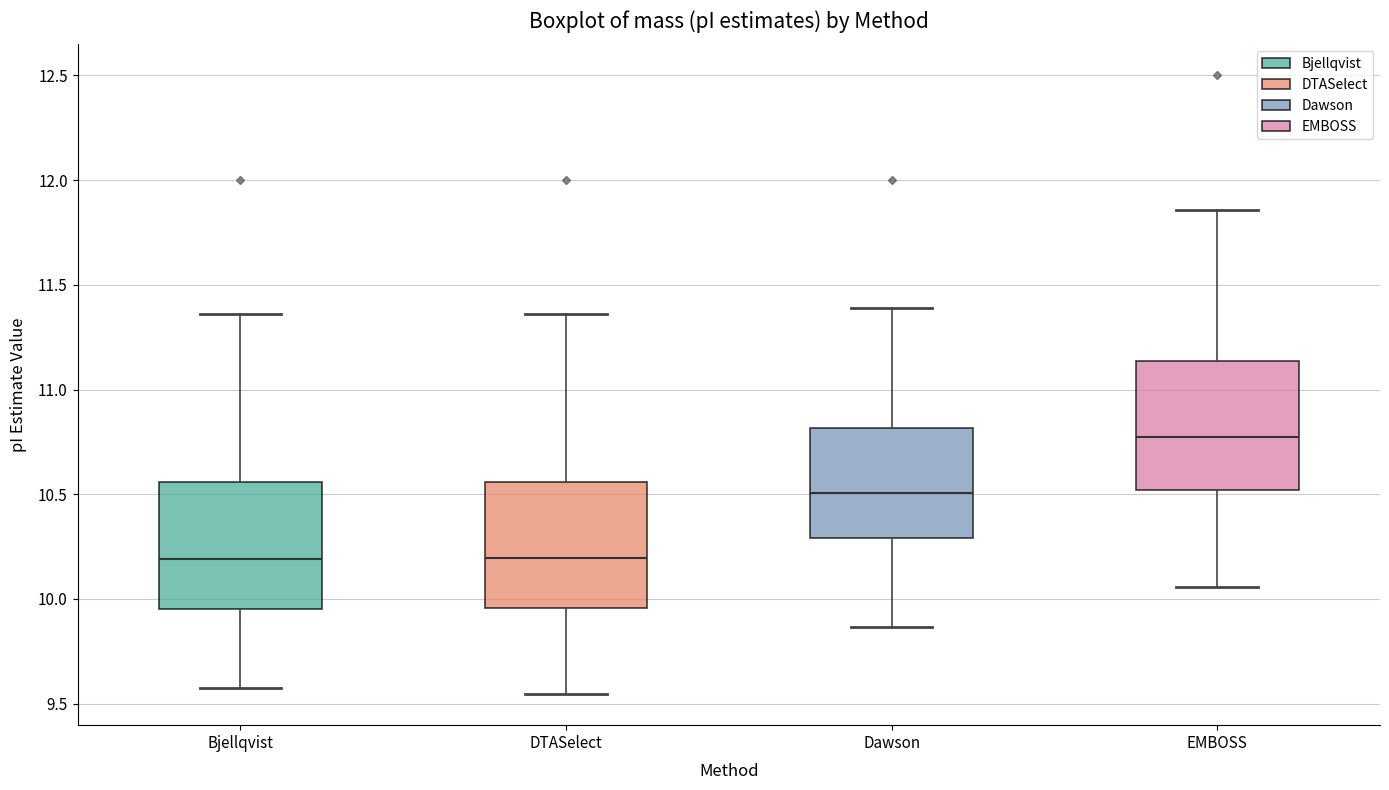

Where is the lower edge of the box for DTASelect on the y-axis? The values are not printed on the chart, so give them approximately, as read against the axis.

9.95